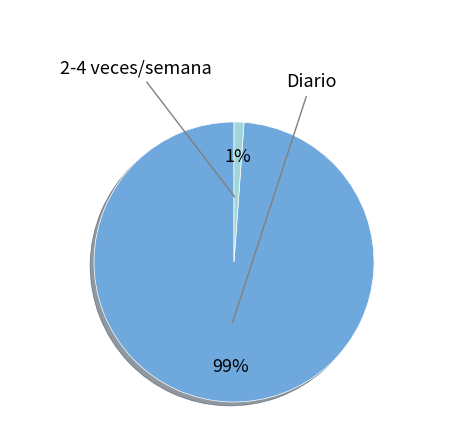

Is there any slice that represents more than half of the pie?

Yes